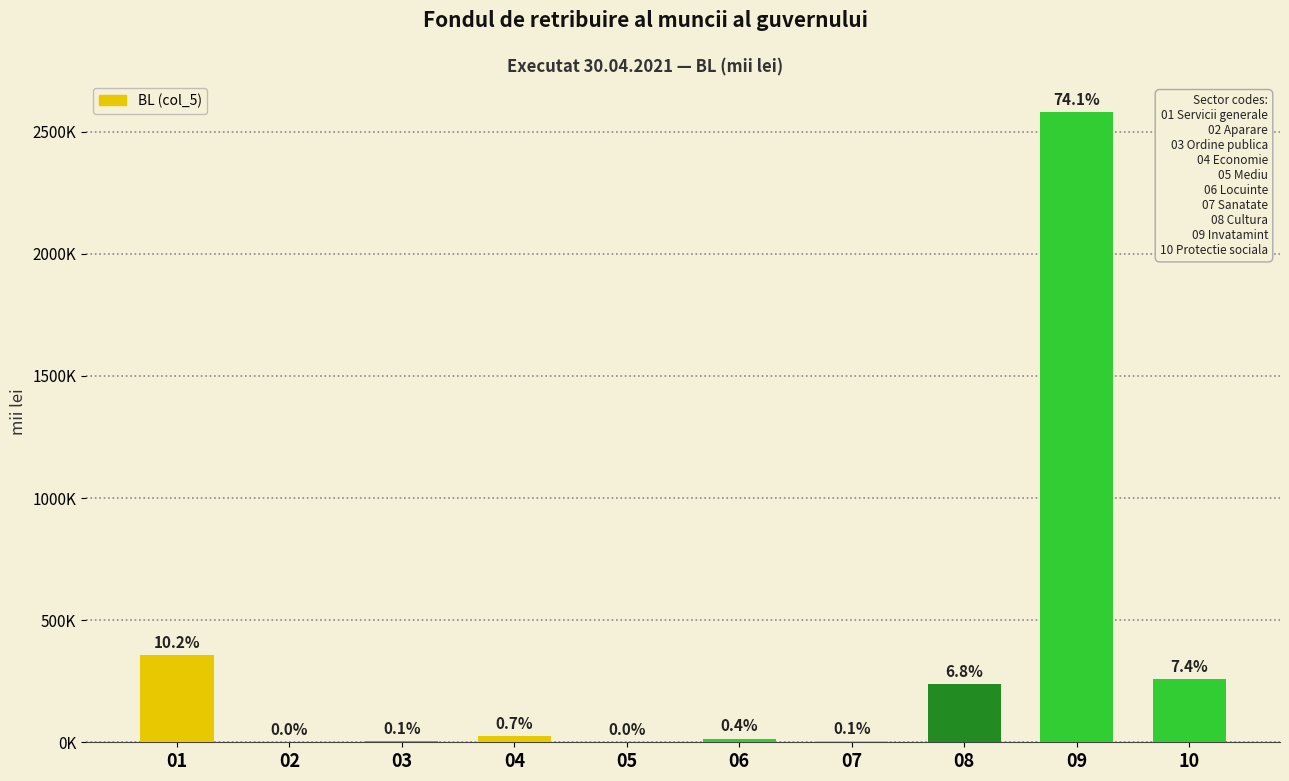

What value does the data have at 02?

1511.5